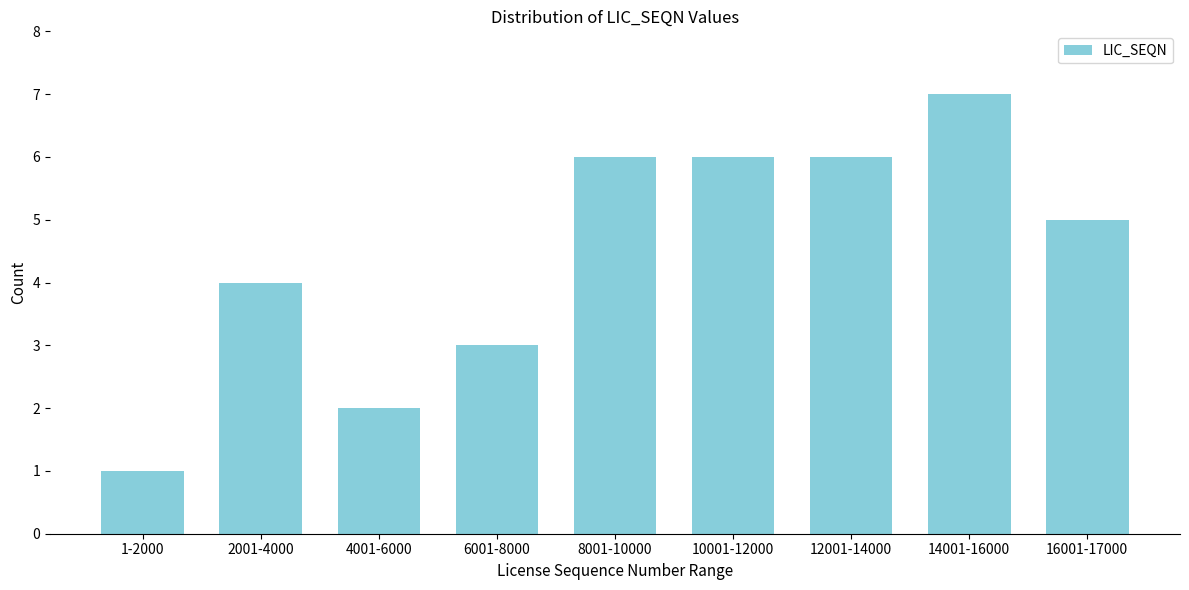

Reading right to left, extract all data points from this chart.

16001-17000=5	14001-16000=7	12001-14000=6	10001-12000=6	8001-10000=6	6001-8000=3	4001-6000=2	2001-4000=4	1-2000=1